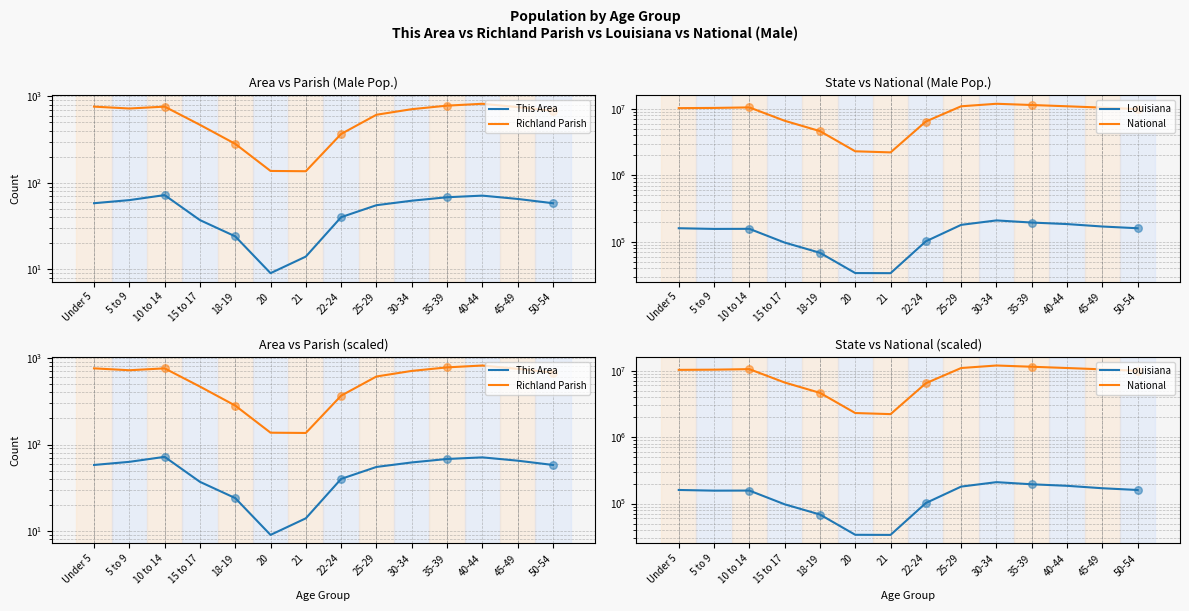

At how many categories does at least one series exceed 3899440?

12